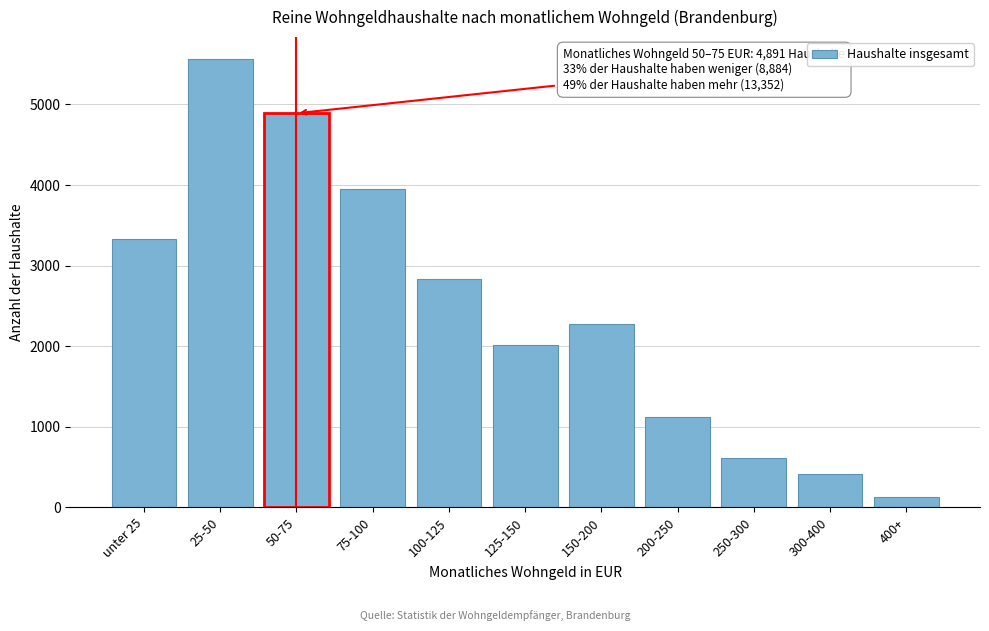

Reading right to left, transcribe all the data shown in this chart.

400+=131	300-400=413	250-300=618	200-250=1124	150-200=2274	125-150=2016	100-125=2830	75-100=3946	50-75=4891	25-50=5559	unter 25=3325